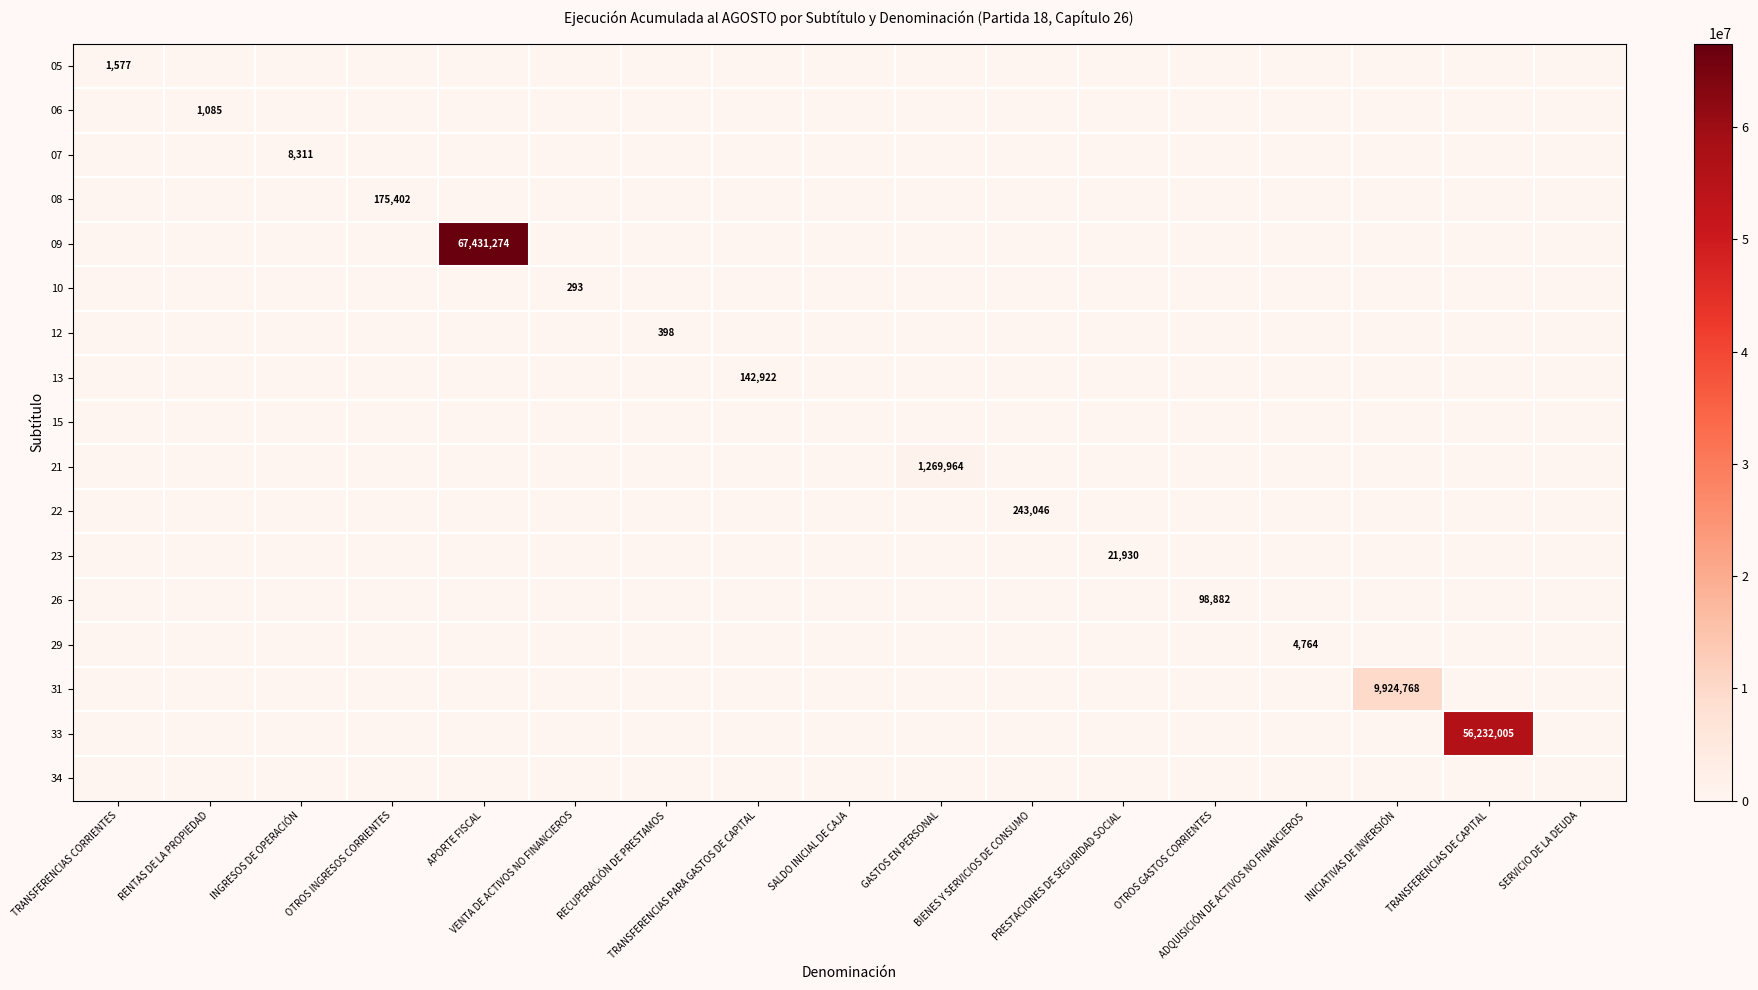

What is the average value of the 10 series?

17